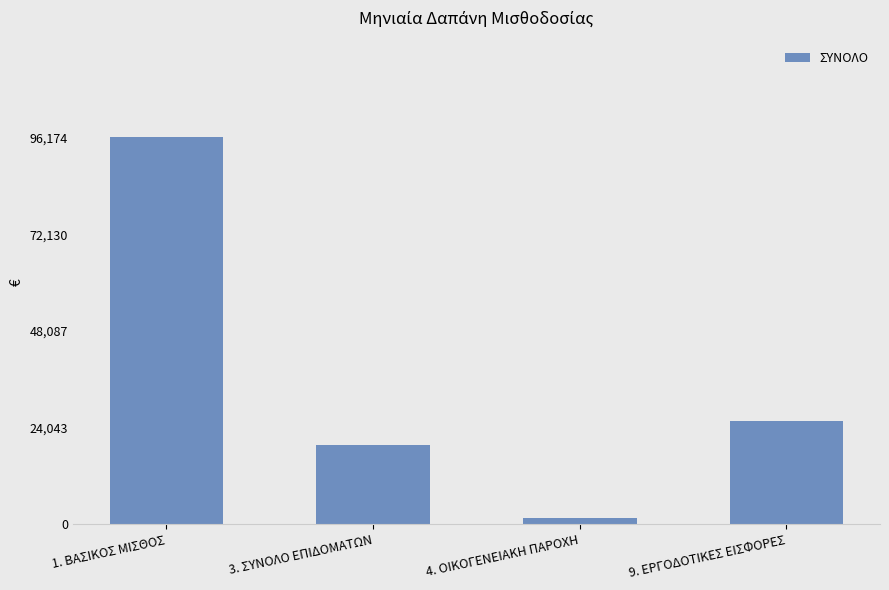

Where is the data nearest to the value 48902?

9. ΕΡΓΟΔΟΤΙΚΕΣ ΕΙΣΦΟΡΕΣ